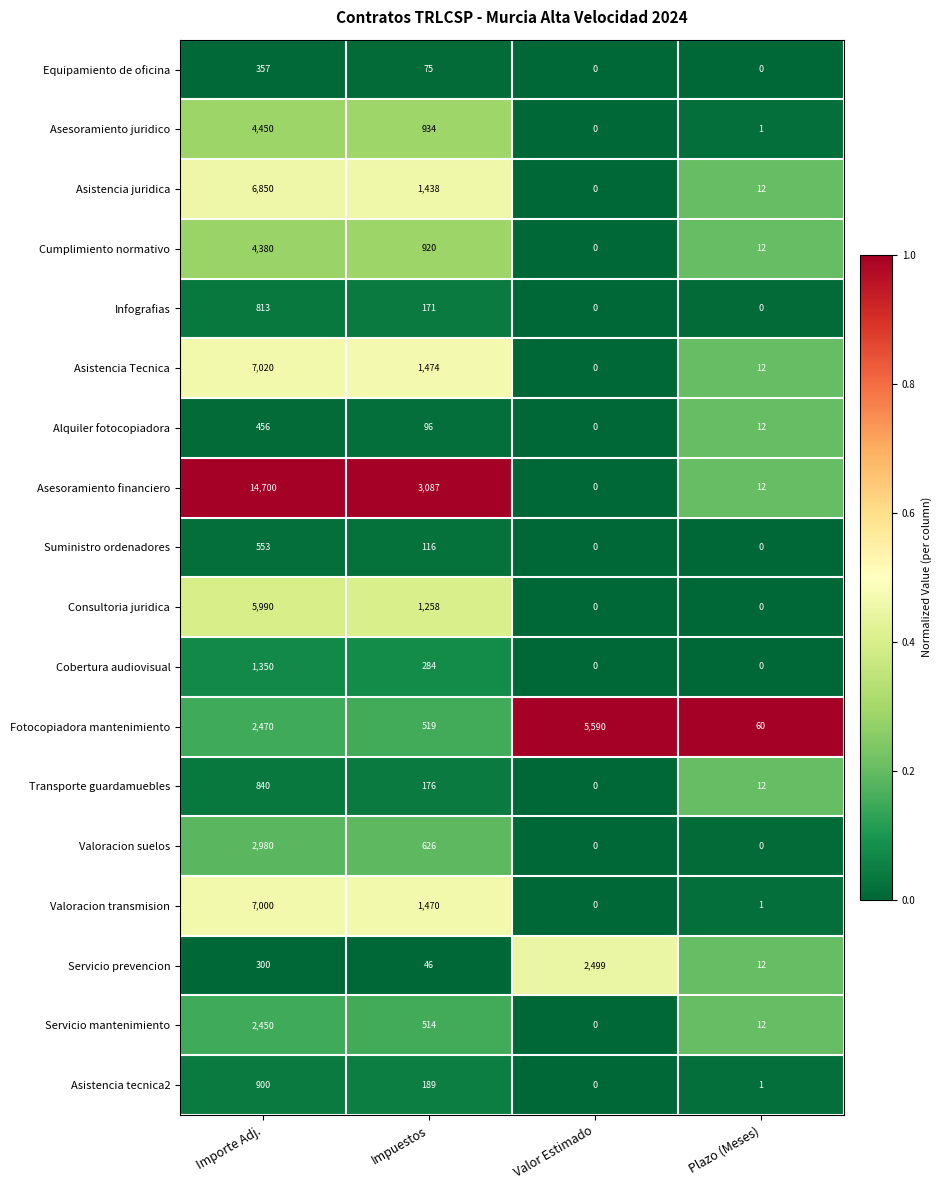

What is the total value across all series at Importe Adj.?

63859